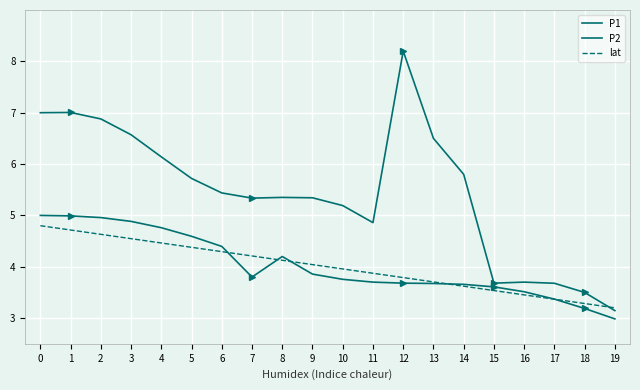

What value does the P1 series have at 4?

6.1